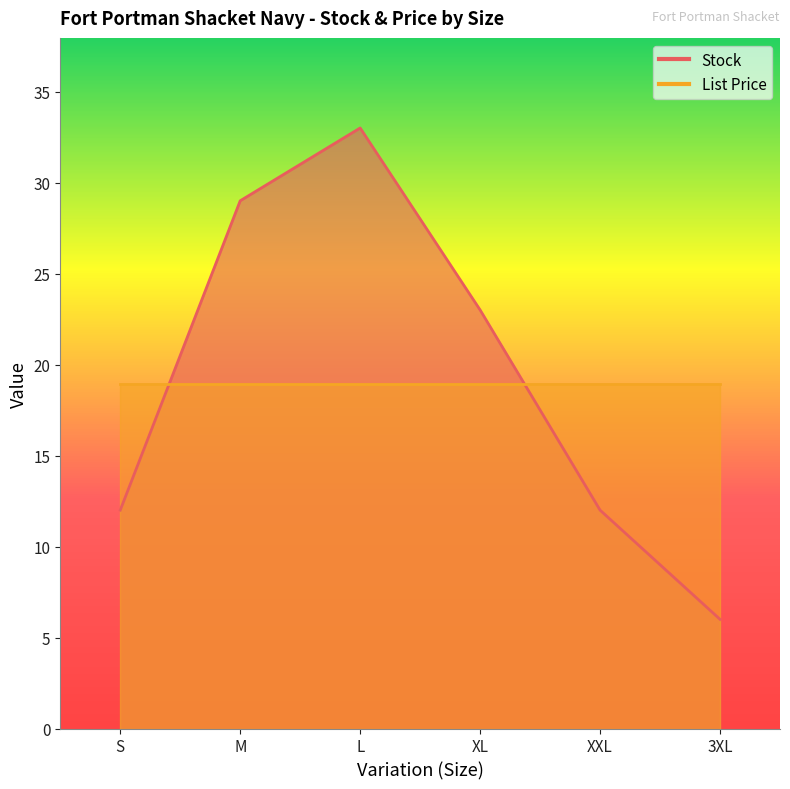

List the labels in order of value, largest first.

L, M, XL, S, XXL, 3XL